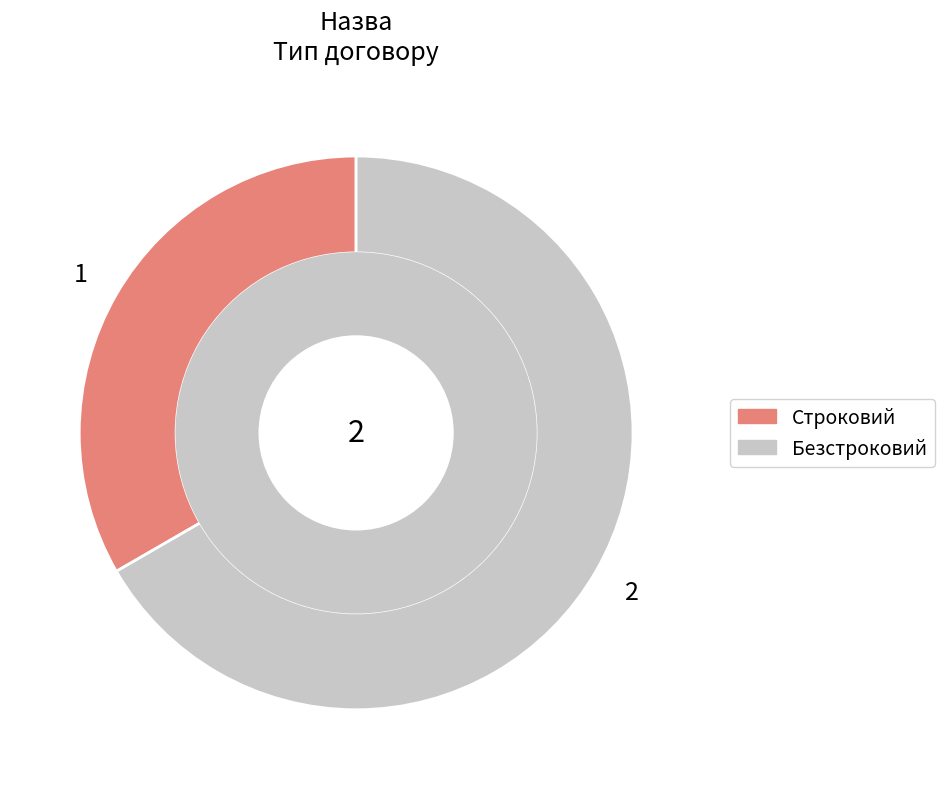

Is it true that Безстроковий is 77% of the pie?

False